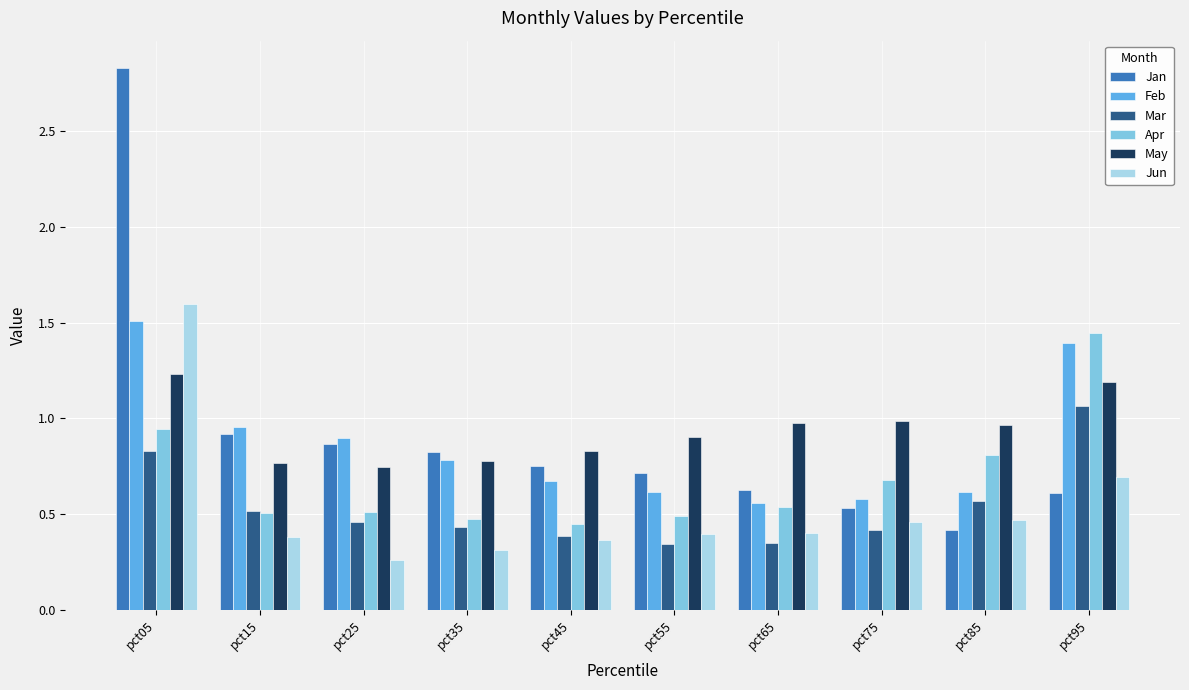

What is the highest value of the Jun series?

1.6